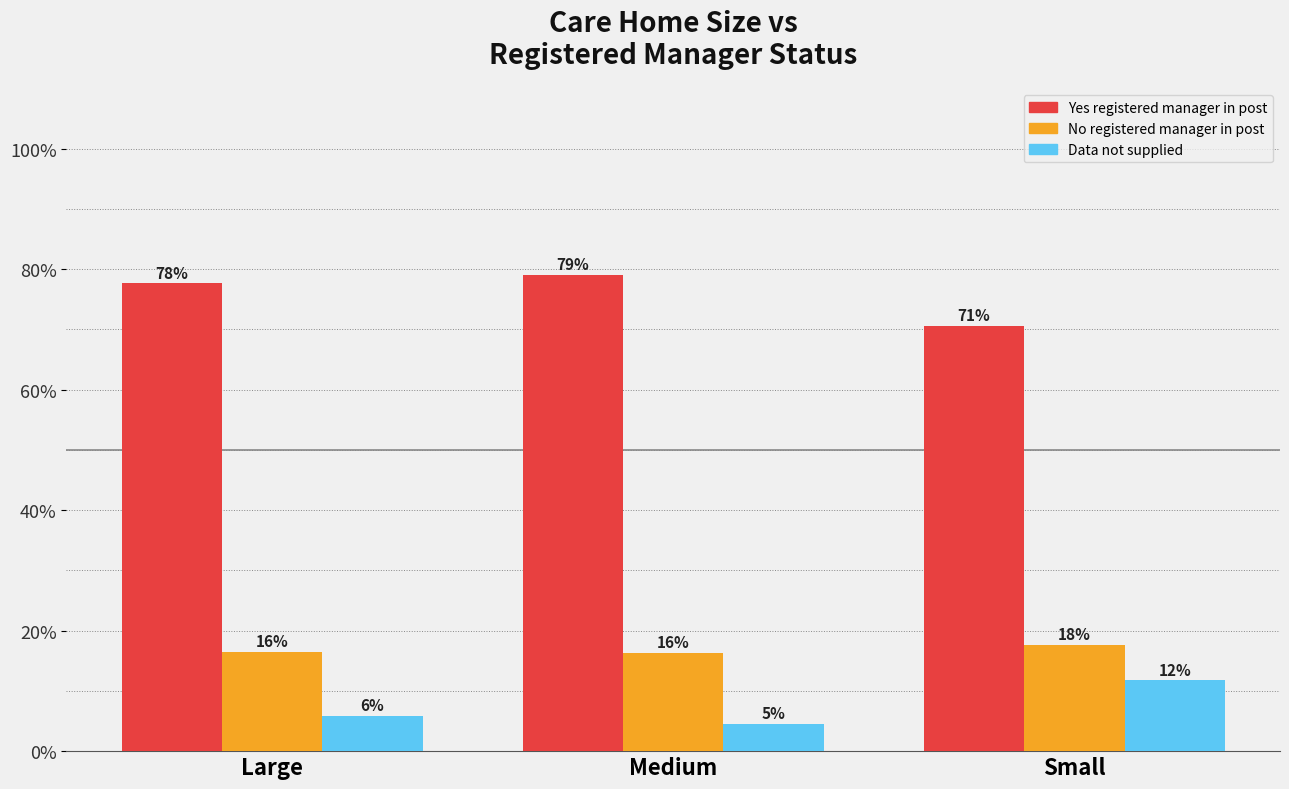

How many groups of bars are there?

3